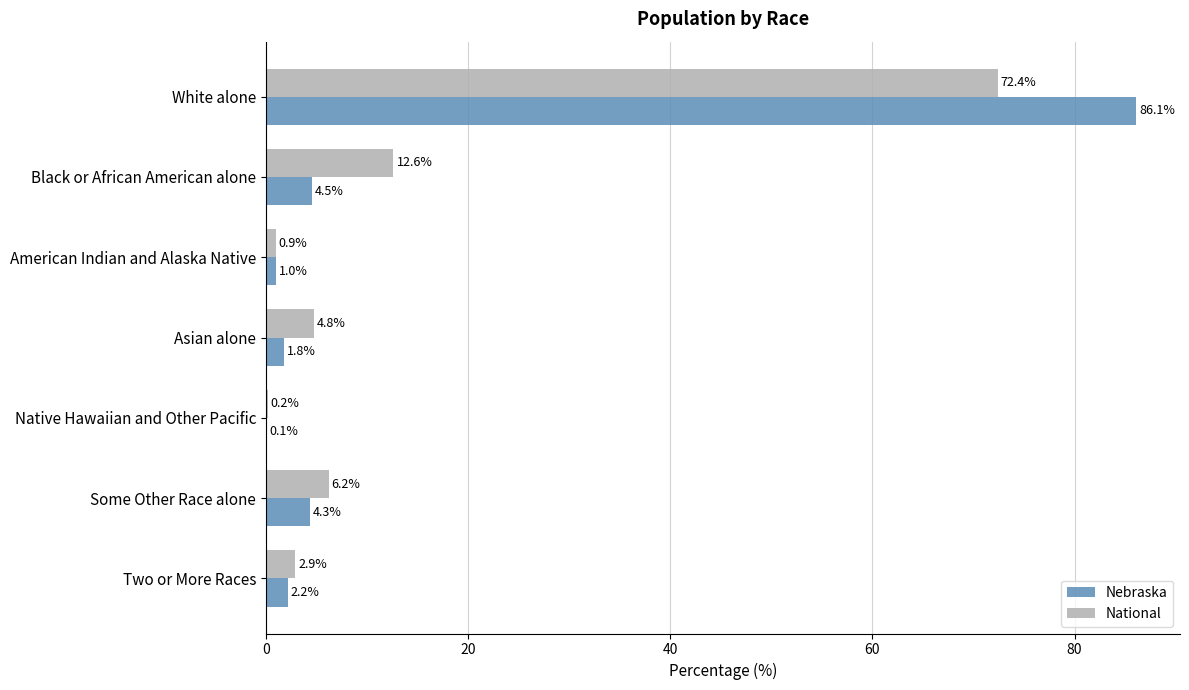

At which category is the sum across all series the highest?

White alone